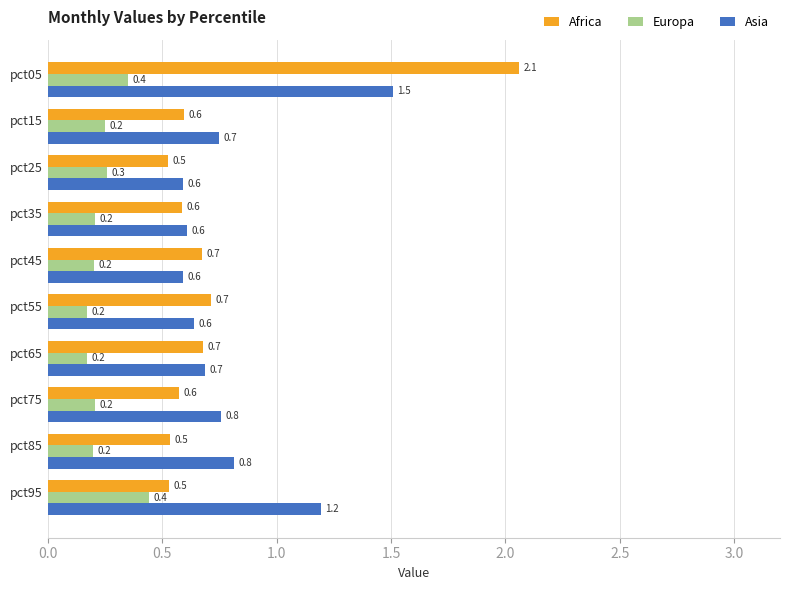

List the series in order of their peak value, highest first.

Africa, Asia, Europa